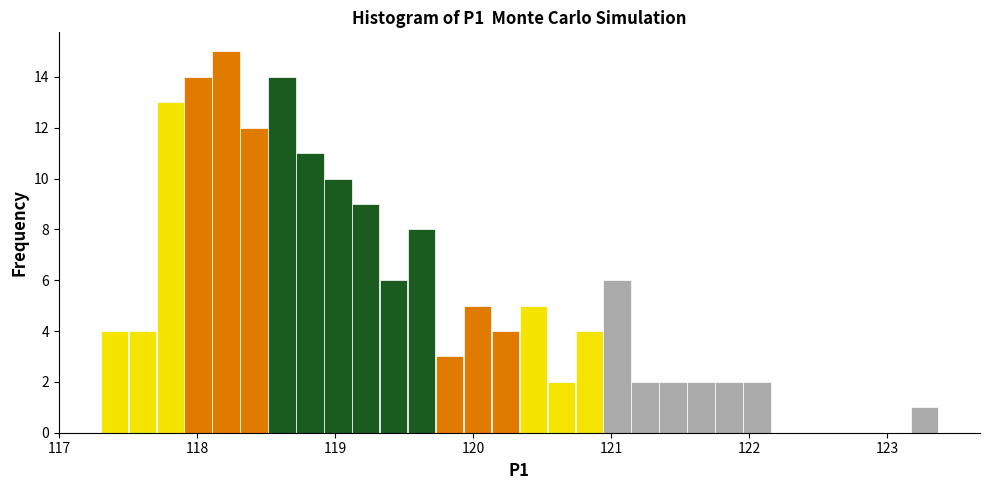

Read against the x-axis, roughly where is the centre of the tallest bar?

118.2